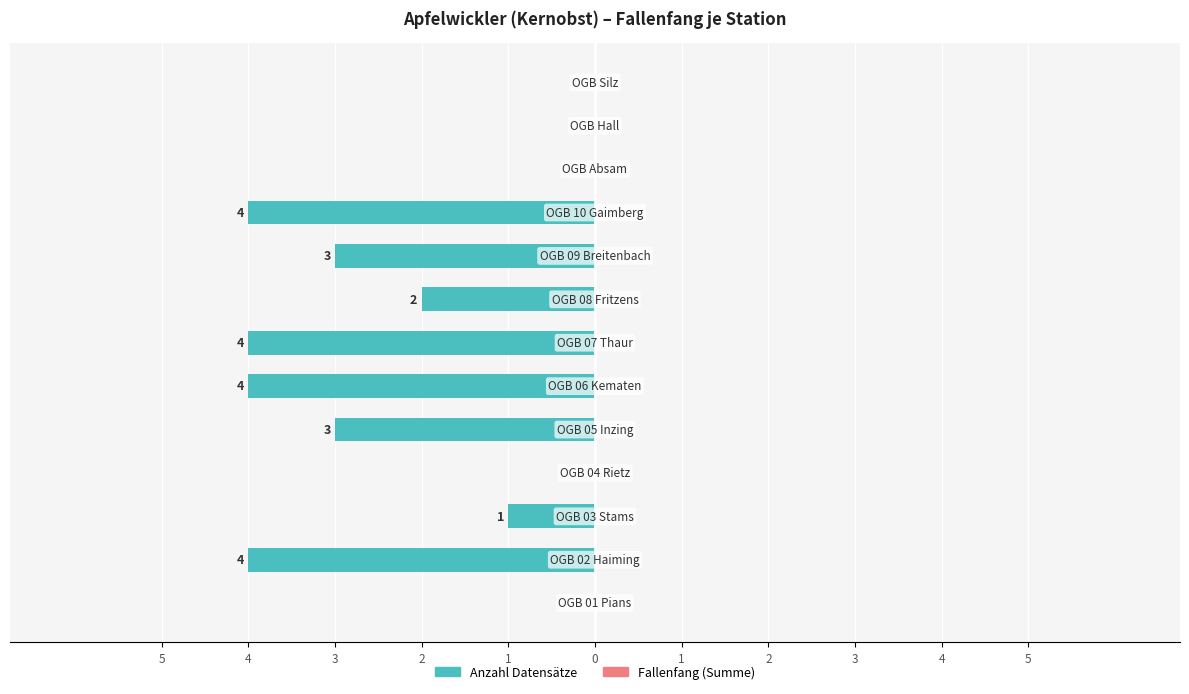

Are the bars horizontal?

Yes